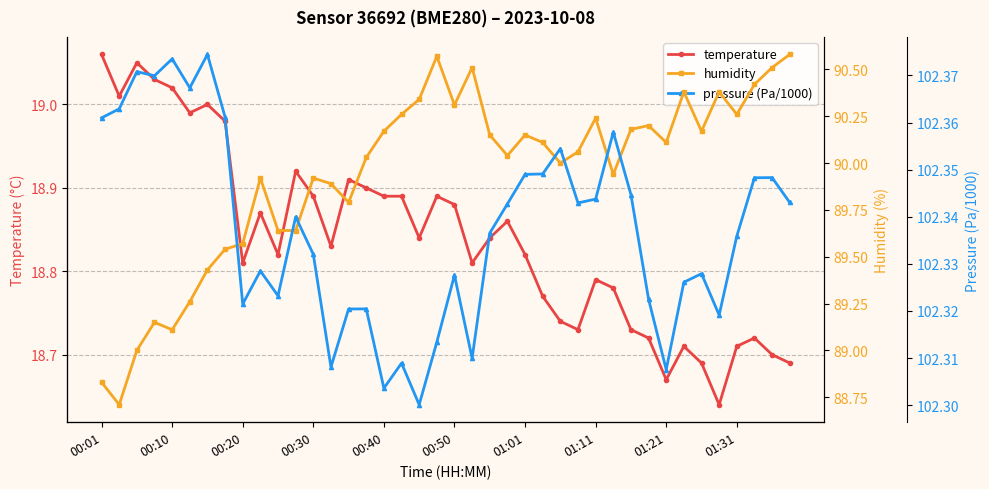

Read the pressure (Pa/1000) value at 18.

102.3